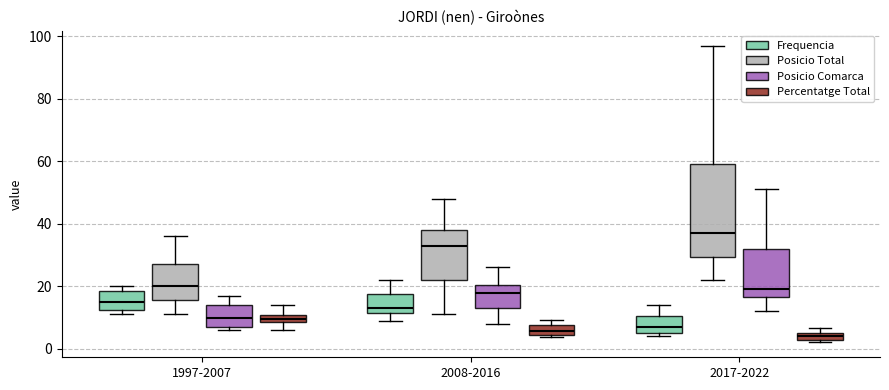

Where does the median line of the box for 2008-2016 (Frequencia) sit on the y-axis? The values are not printed on the chart, so give them approximately, as read against the axis.

14